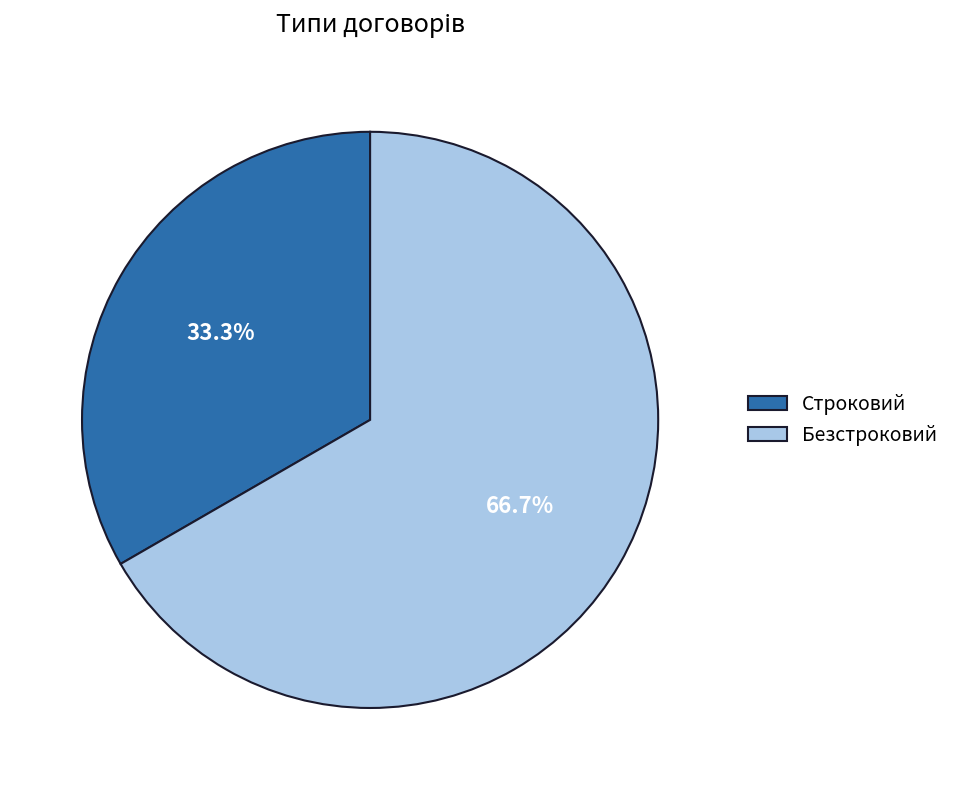

Is it true that Строковий is 48% of the pie?

False